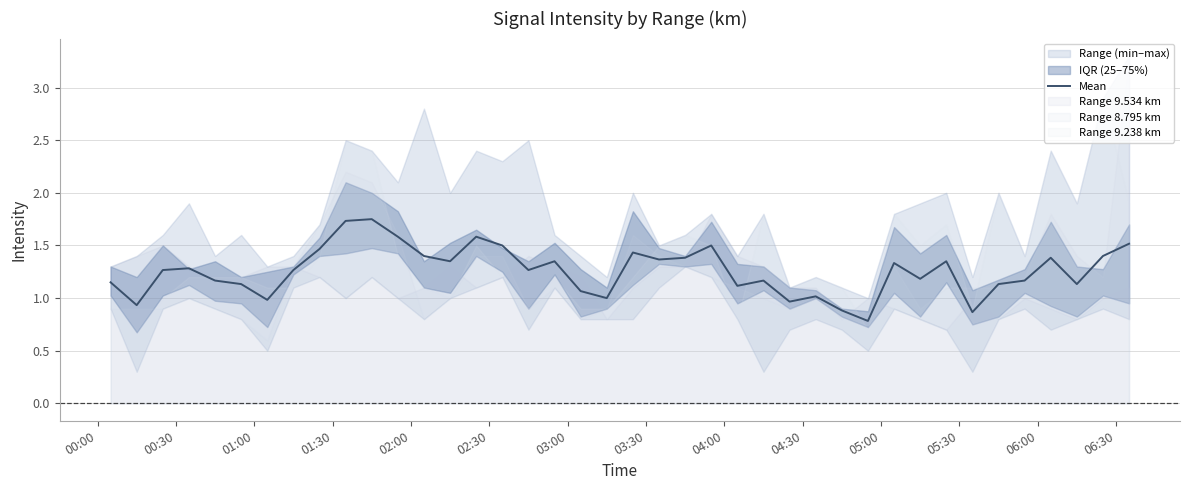

What is the lowest value of the Mean series?

0.8